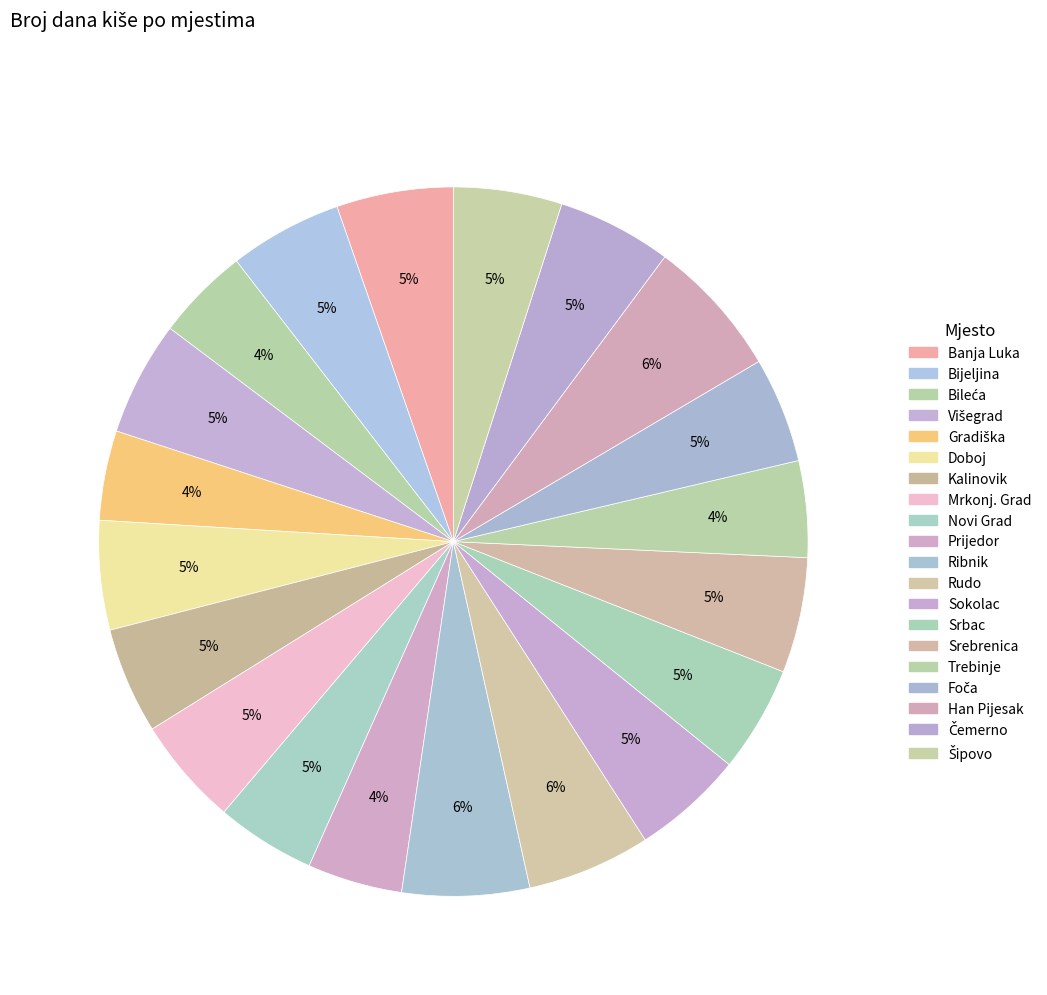

How many segments does this pie chart have?

20